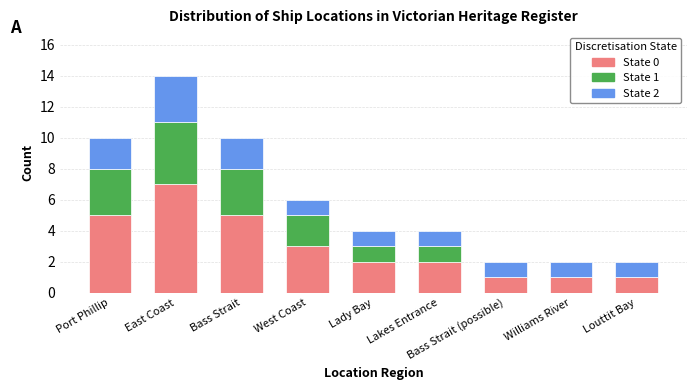

At which category is the sum across all series the highest?

East Coast